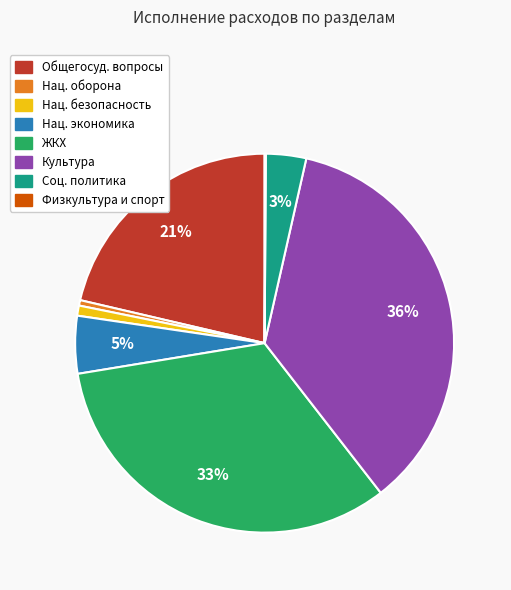

To the nearest percent, what is the average slice percentage?

12%